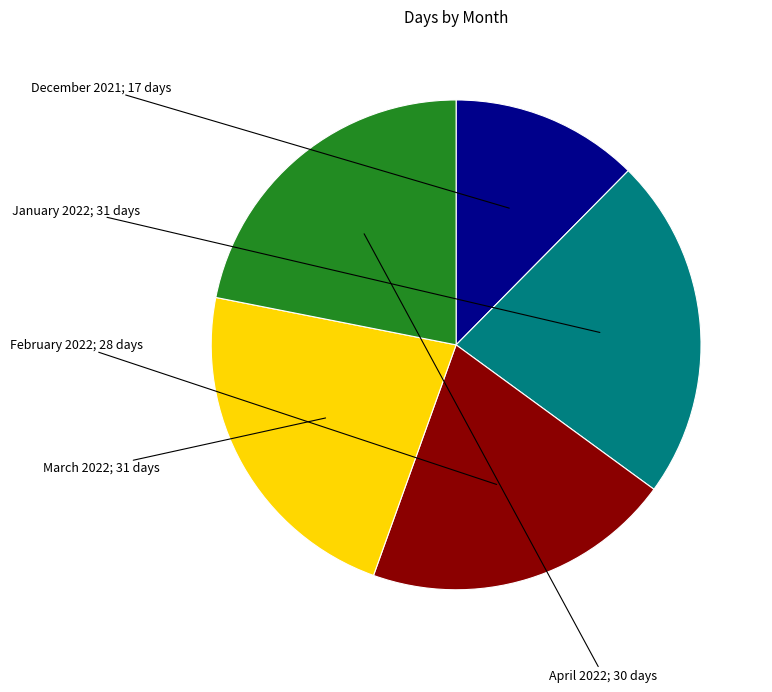

Is there any slice that represents more than half of the pie?

No